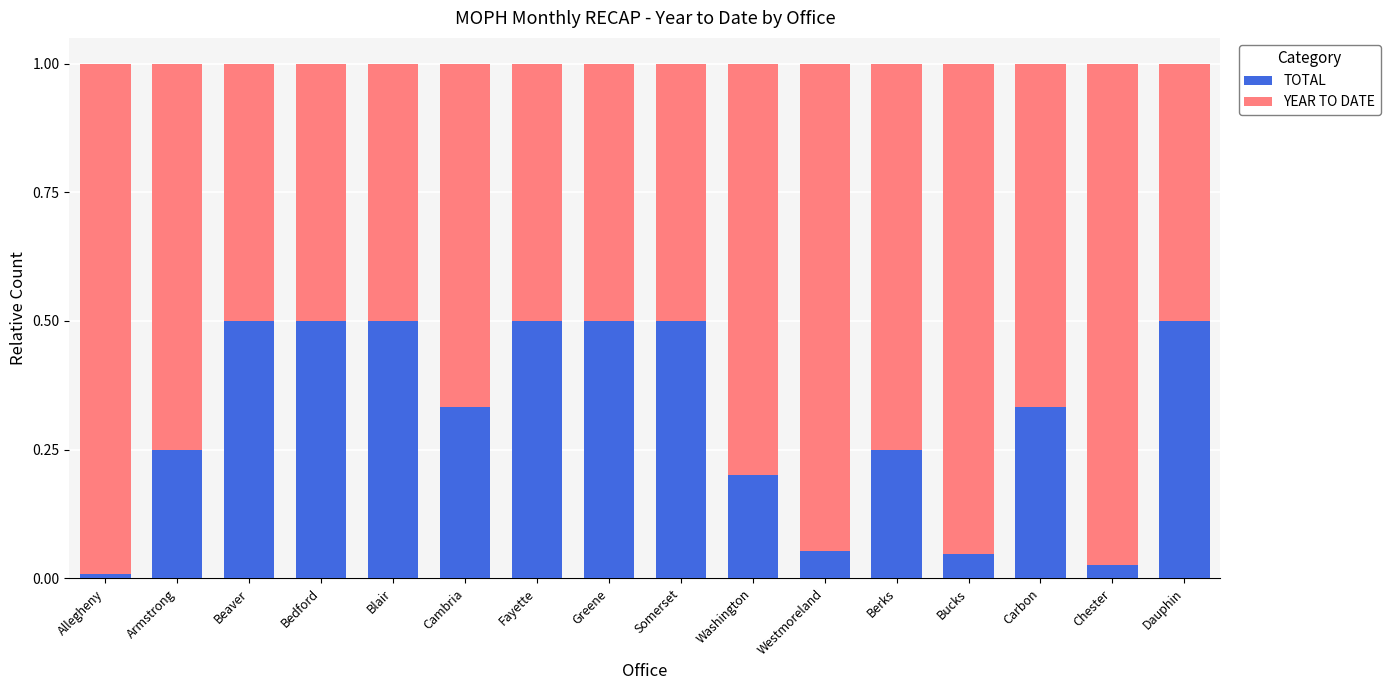

Is it true that TOTAL equals 0.3 at Fayette?

False